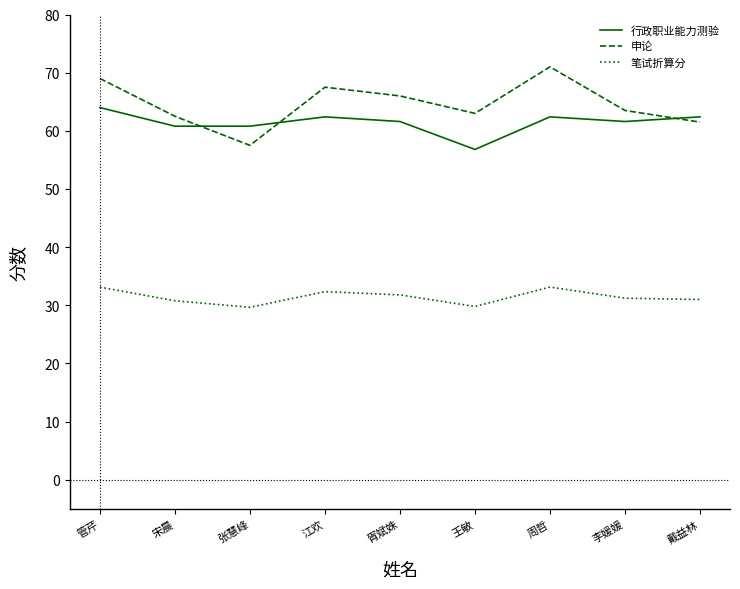

What is the minimum value for 申论?

57.5